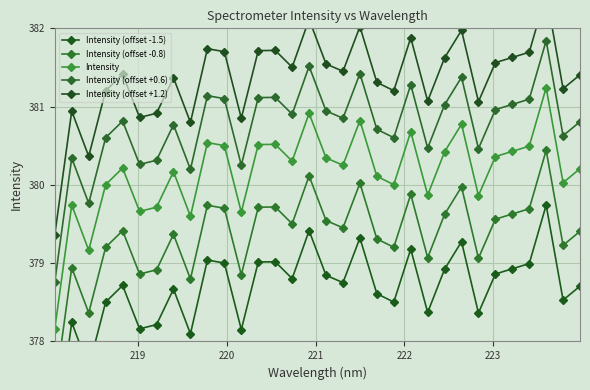

True or false: Intensity has more than 2 interior local peaks.

True